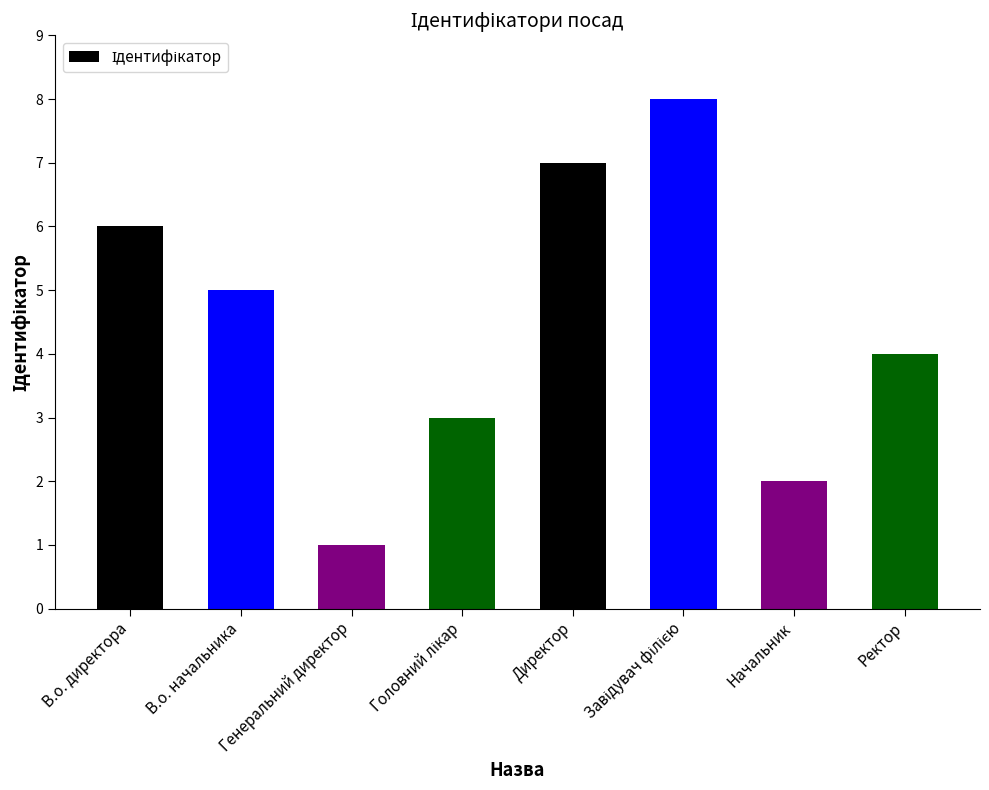

What is the label of the 2nd bar from the left?

В.о. начальника